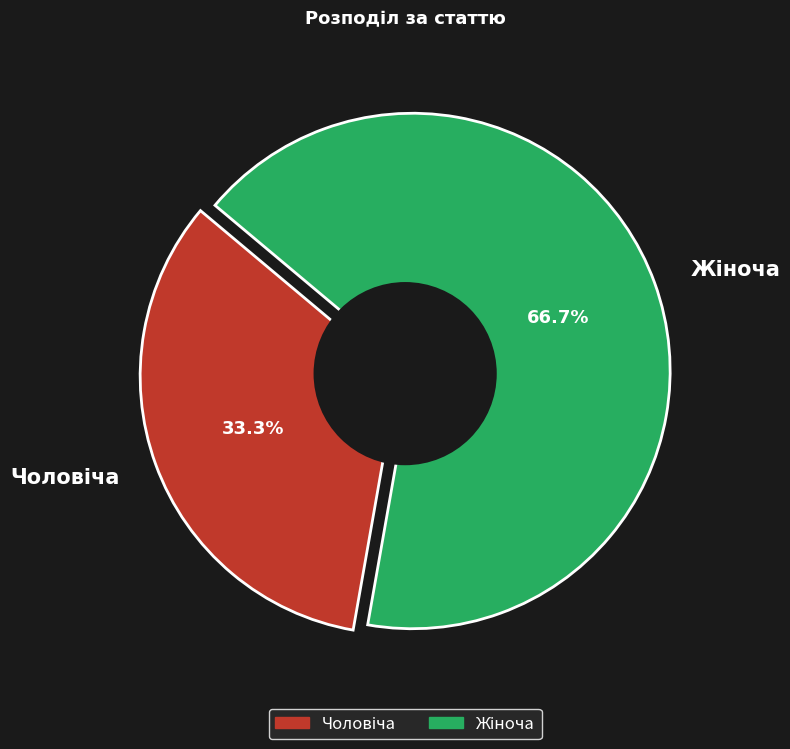

Combined, what portion of the pie is Чоловіча and Жіноча?

100.0%